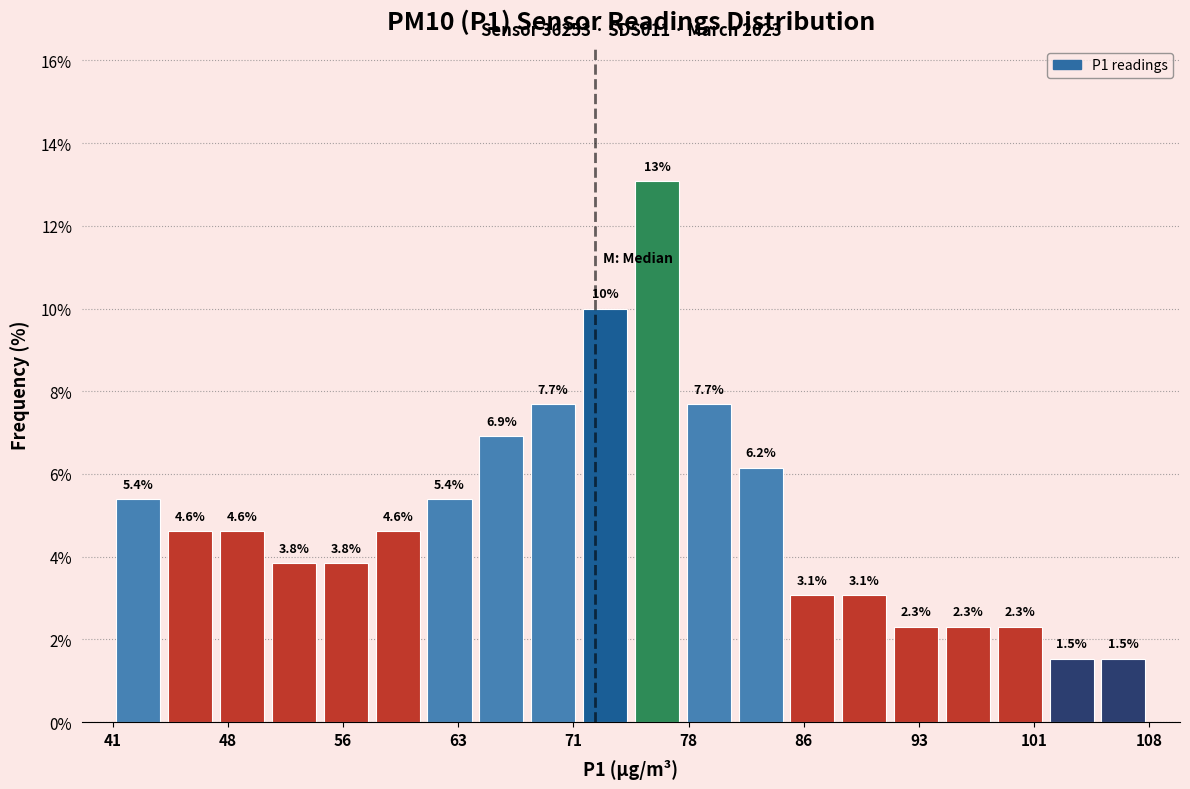

Read against the x-axis, roughly where is the centre of the tallest bar?

76